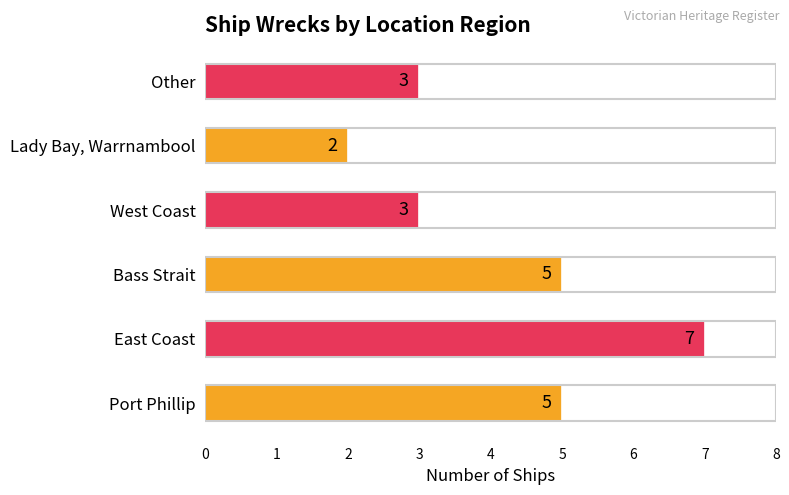

What is the ratio of the value at Bass Strait to the value at Port Phillip?

1.0